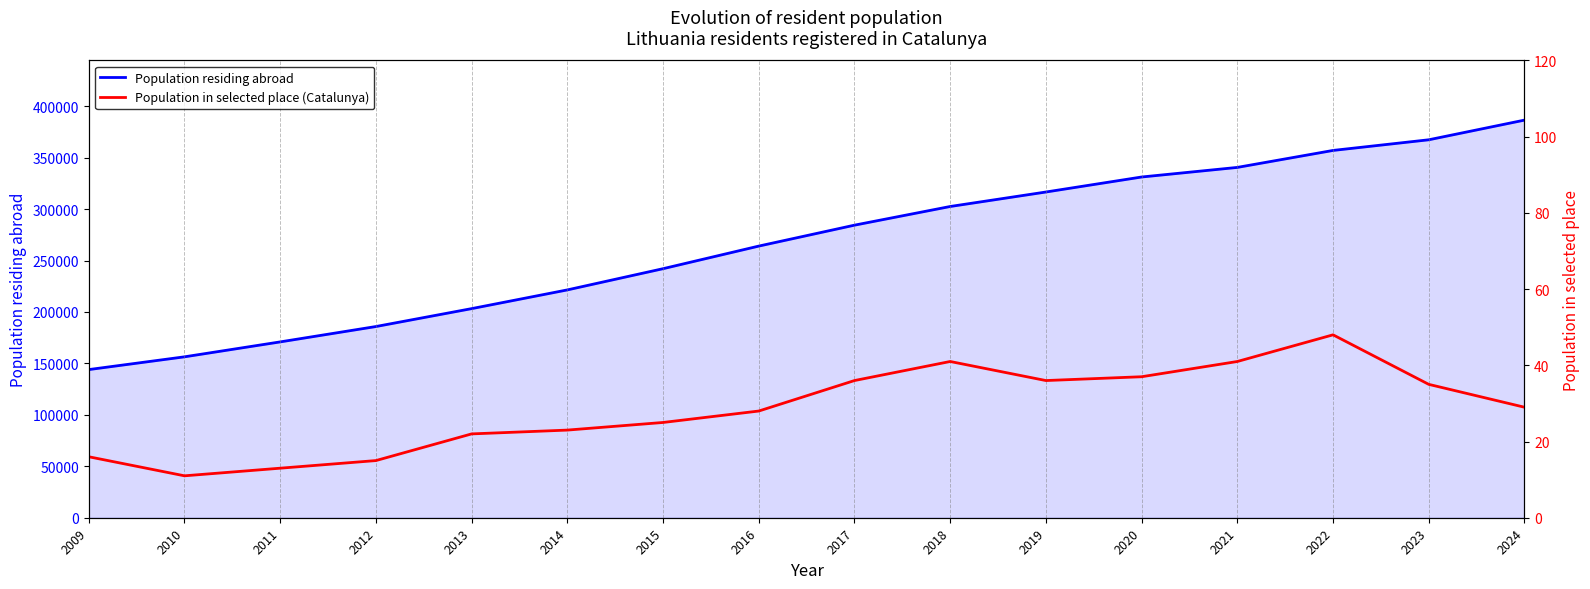

What is the sum of all Population in selected place (Catalunya) values?

456